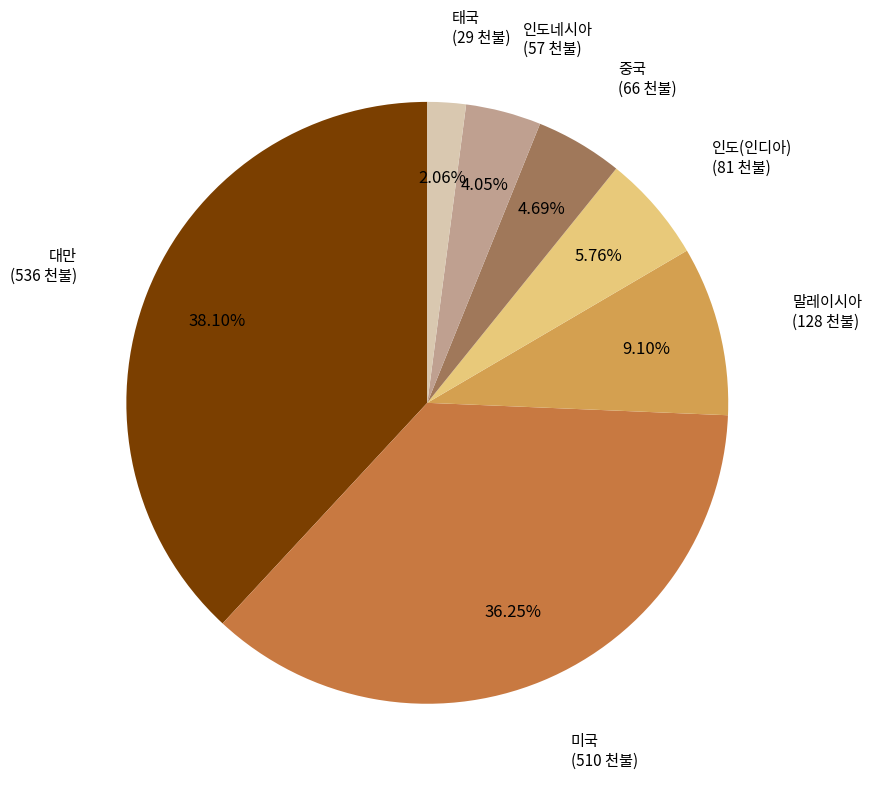

Is there any slice that represents more than half of the pie?

No